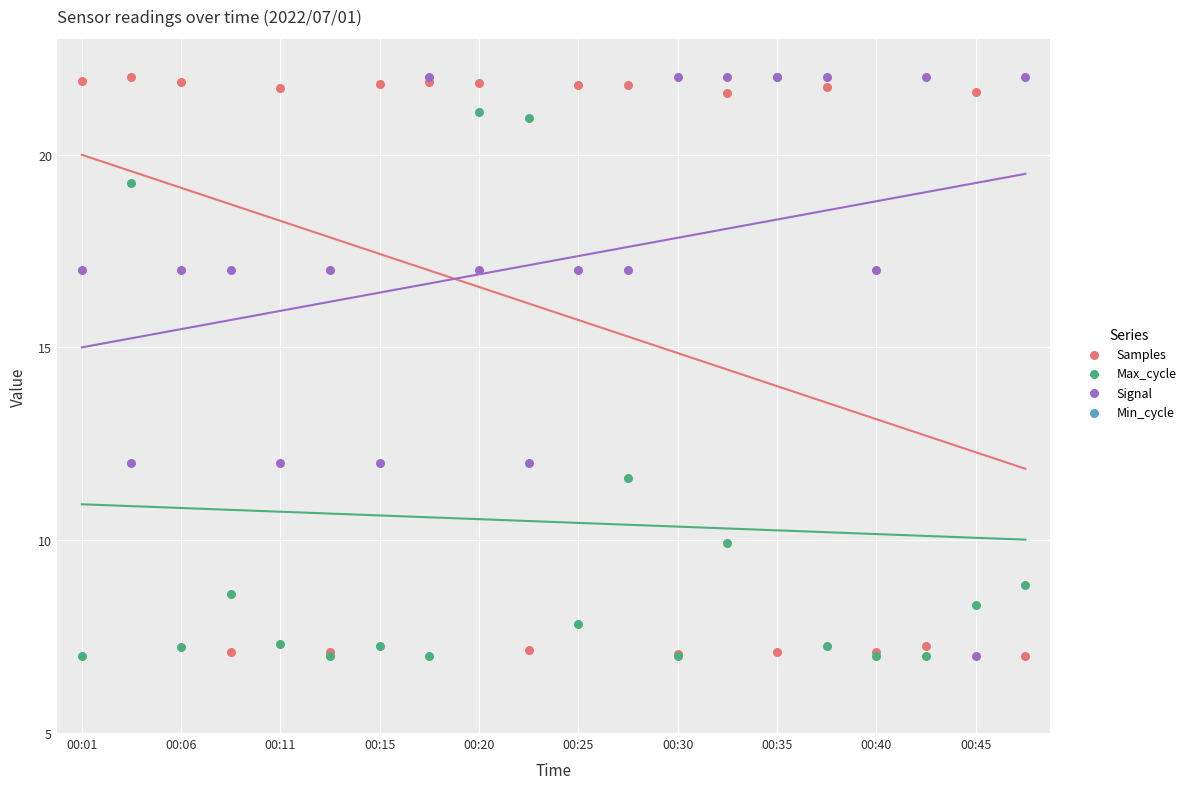

Which series reaches the maximum Y coordinate?

Samples